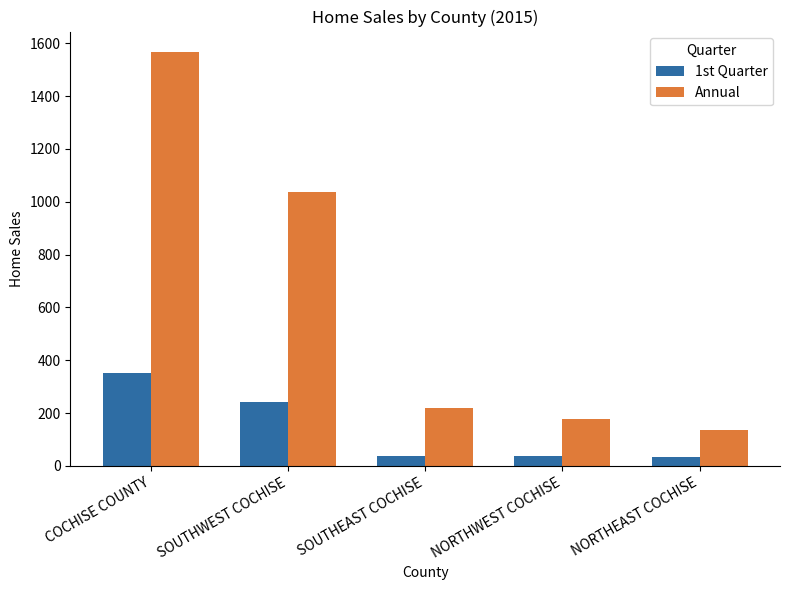

How many data points does each series have?

5